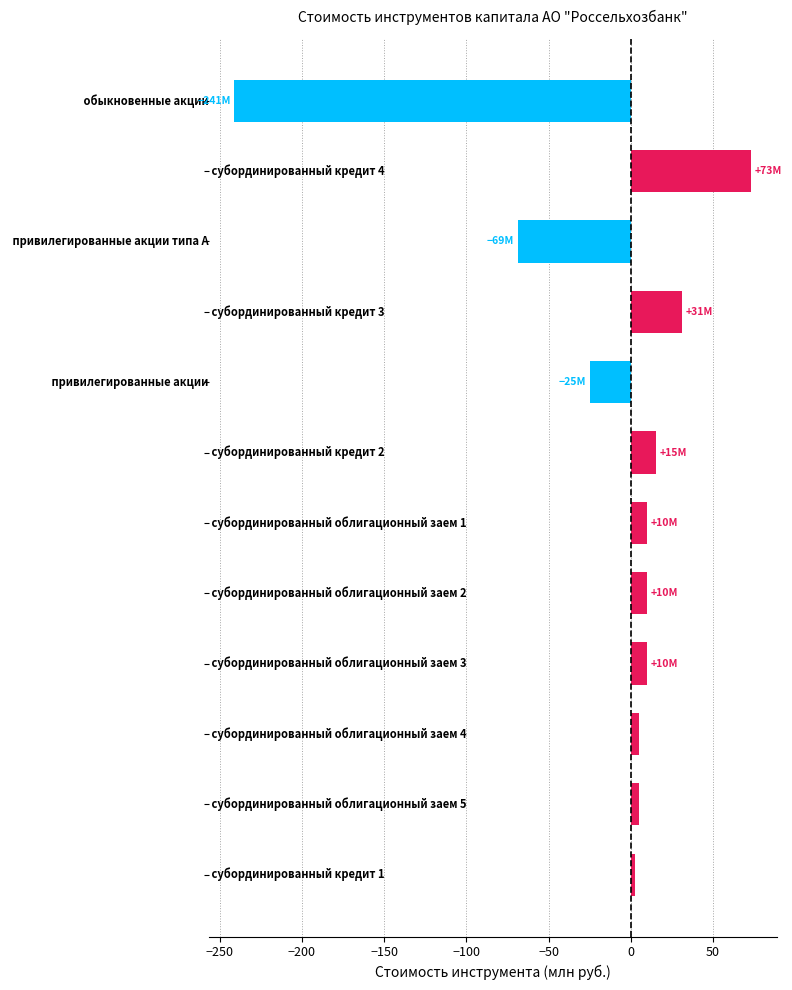

What is the value of the 9th bar from the top?

10.0